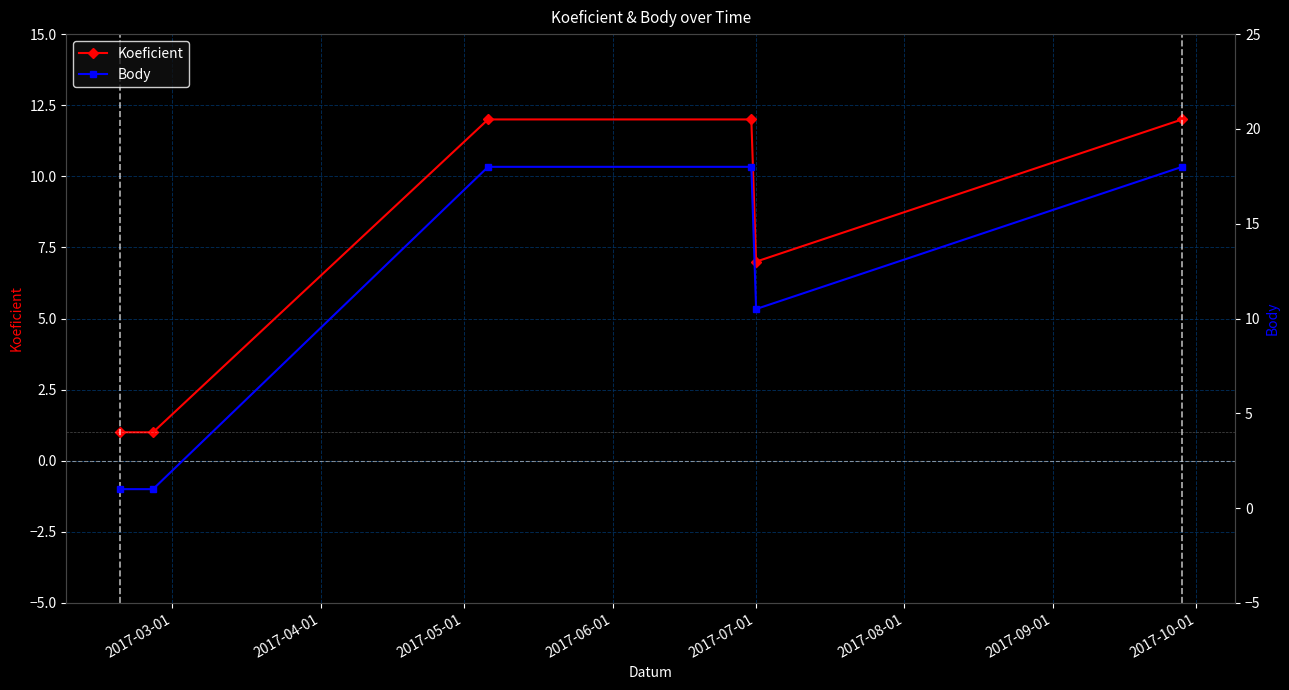

What is the lowest value of the Koeficient series?

1